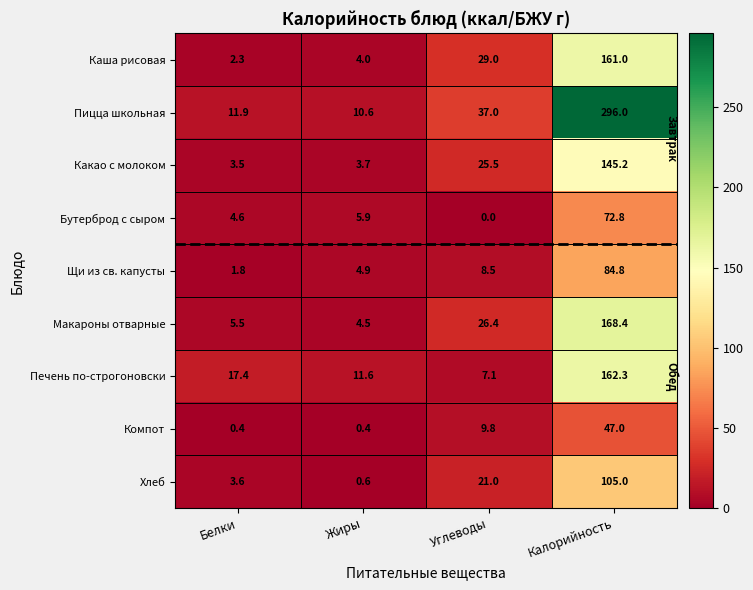

Read the Каша рисовая value at Калорийность.

161.0